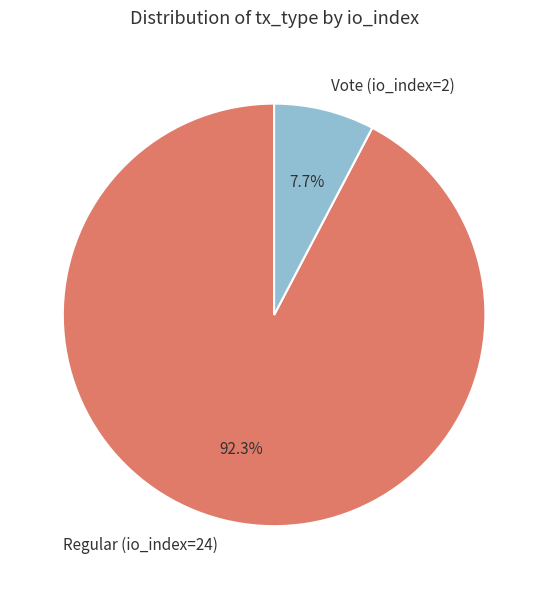

Which category accounts for the majority?

Regular (io_index=24)